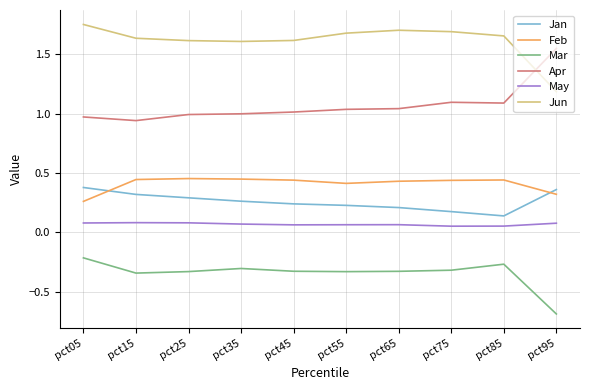

The value of Jun at pct55 is 3.0. True or false?

False